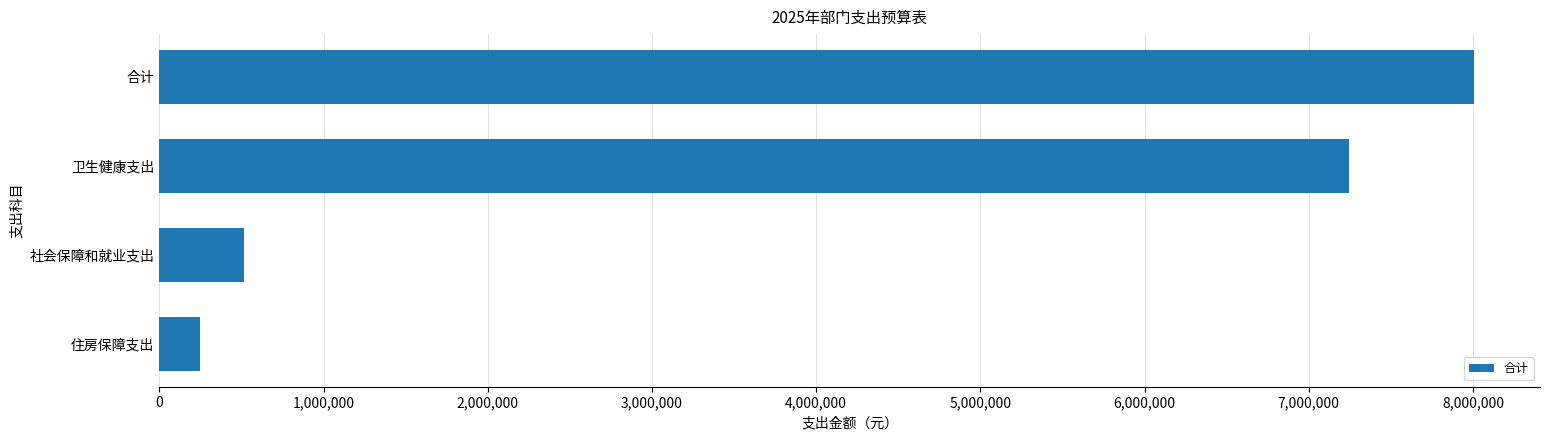

What is the greatest value displayed?

8007673.9